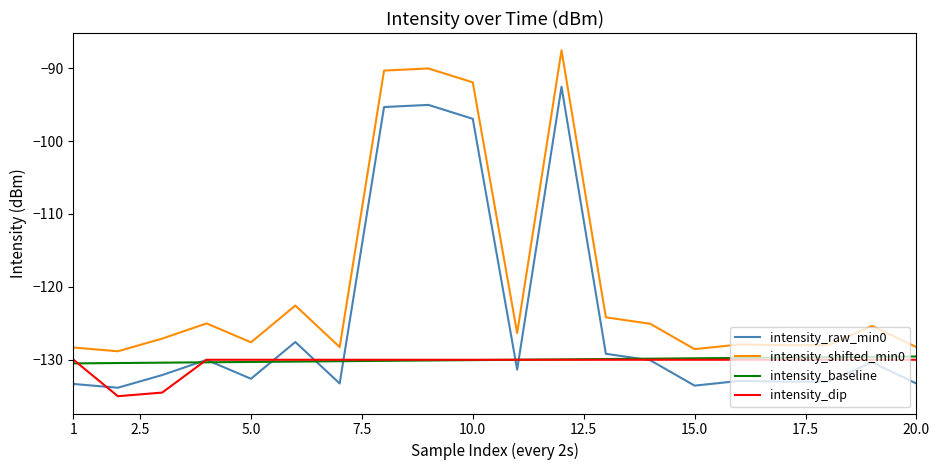

True or false: intensity_shifted_min0 and intensity_baseline cross at least once.

False